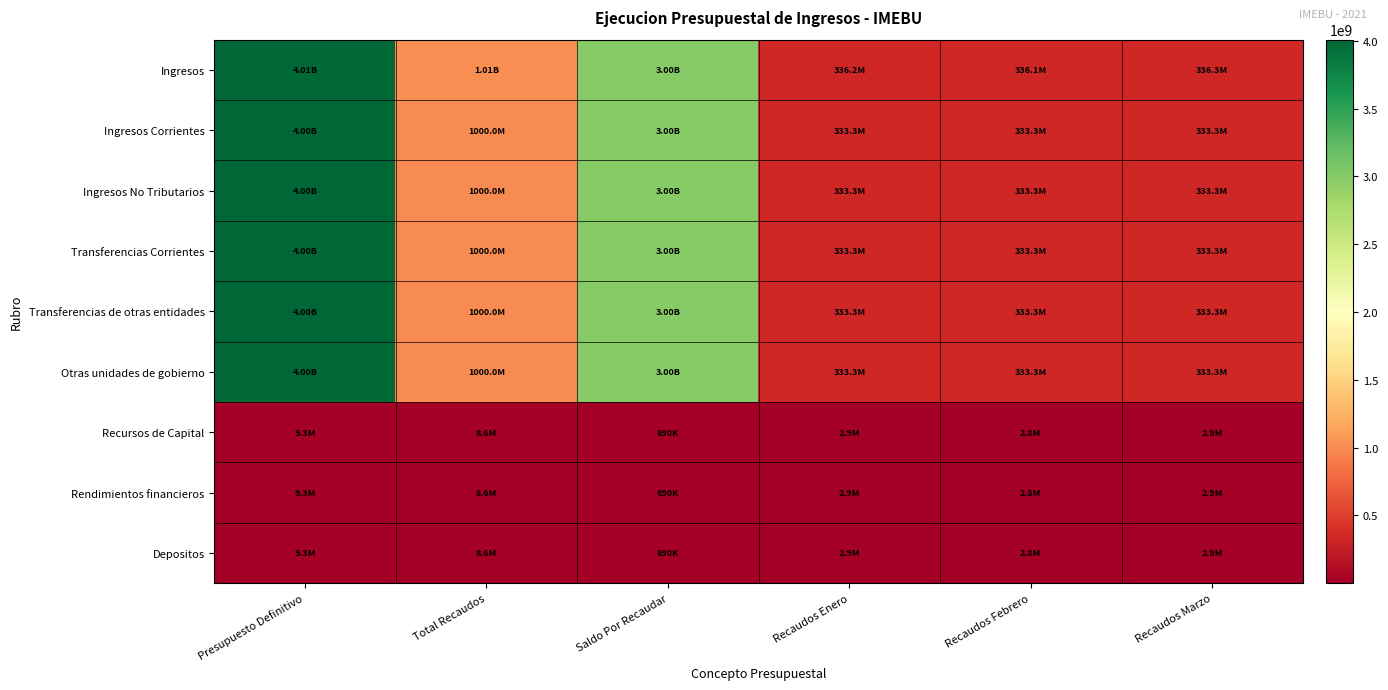

At which category is the sum across all series the highest?

Presupuesto Definitivo